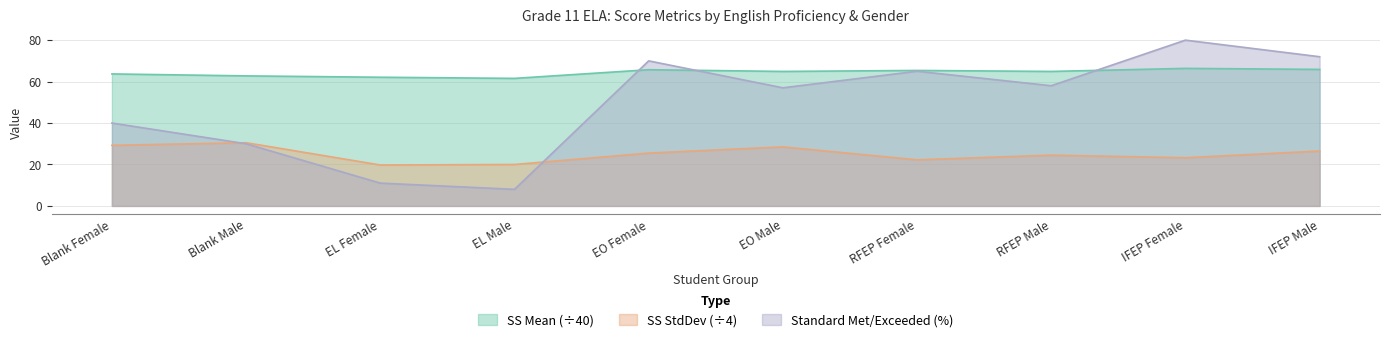

What is the value of the StandardMet/Exceeded point at the 3rd from the left?

11.0